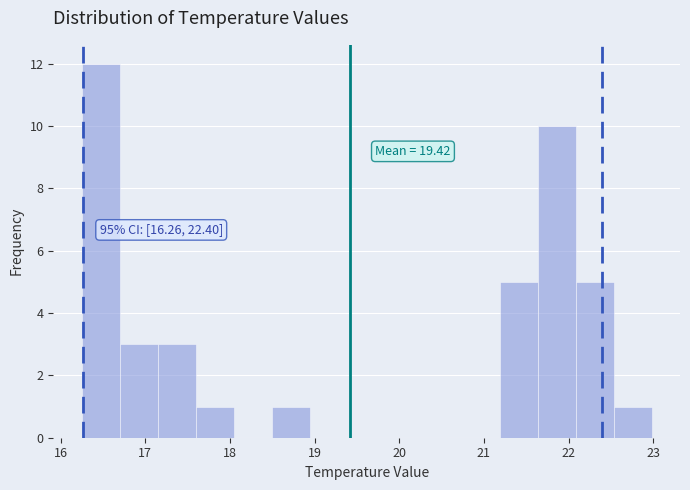

Which range on the x-axis has the tallest bar?

16.3 to 16.7